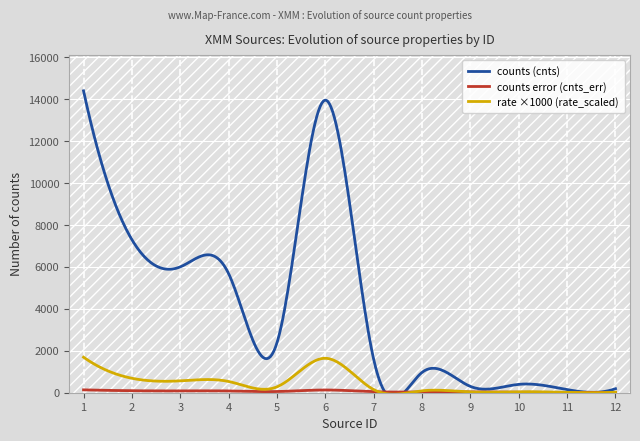

Read the rate_scaled value at 11.

14.1